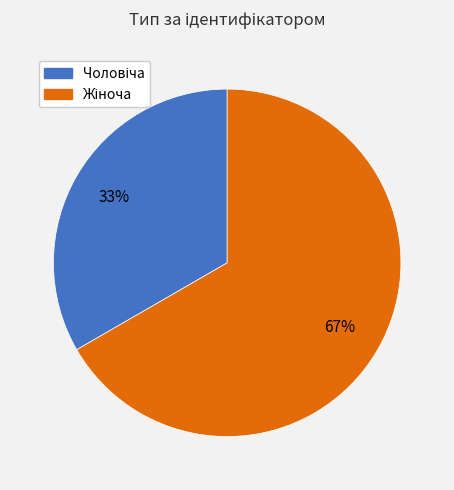

How many segments does this pie chart have?

2